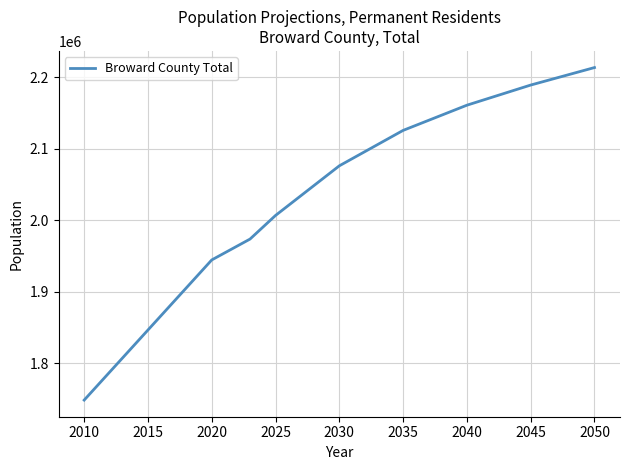

What is the difference between the maximum and minimum values?

465745